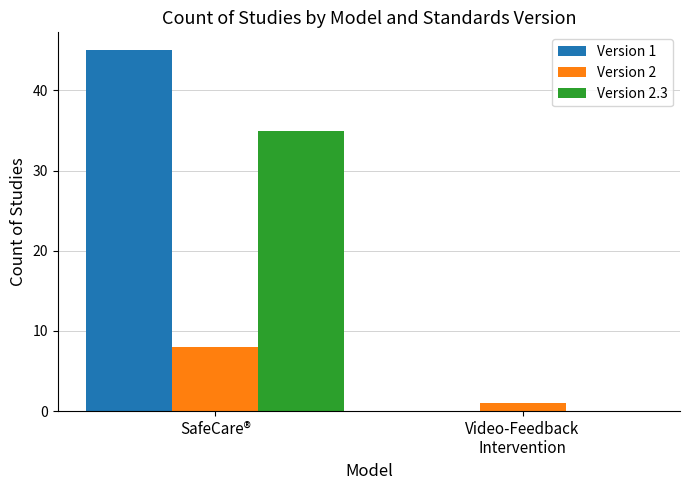

Does the chart contain stacked bars?

No